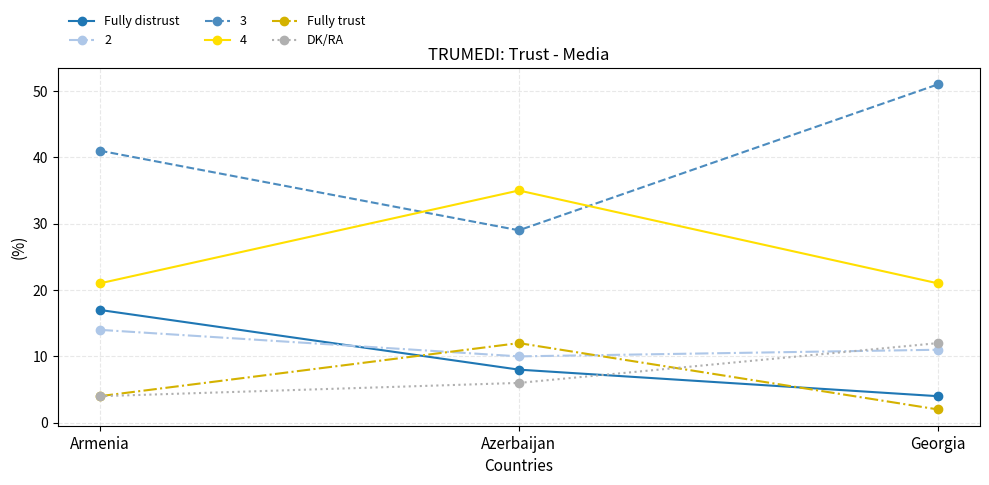

At which label does DK/RA reach its minimum?

Armenia